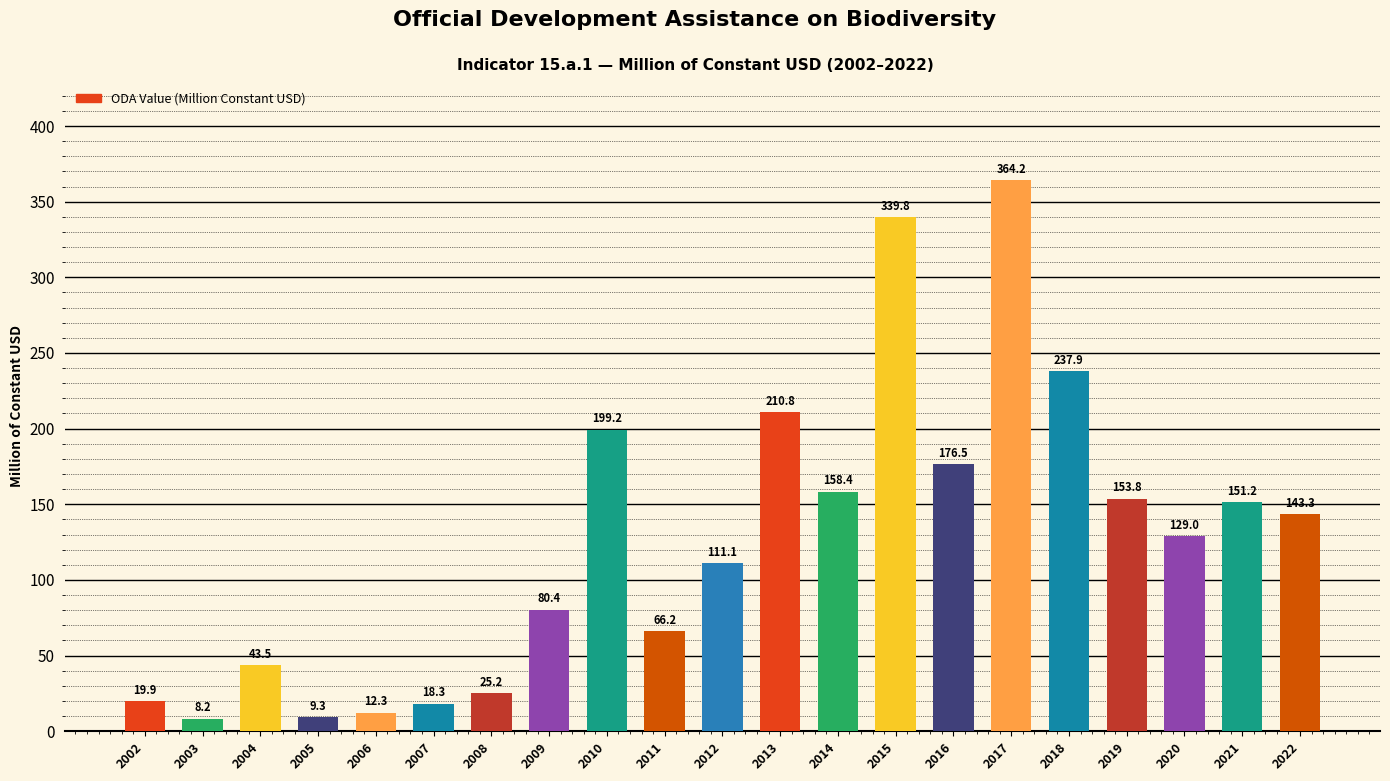

What is the difference between the values at 2012 and 2010?

88.1